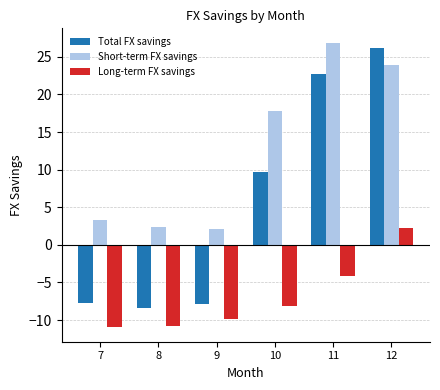

How many data points does each series have?

6